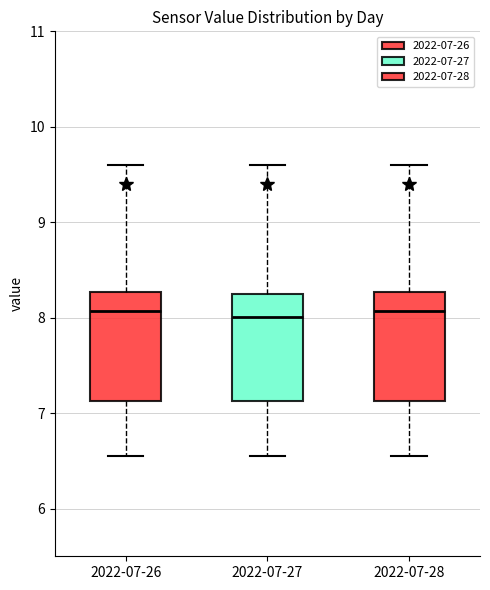

Where is the upper edge of the box for 2022-07-28 on the y-axis? The values are not printed on the chart, so give them approximately, as read against the axis.

8.3